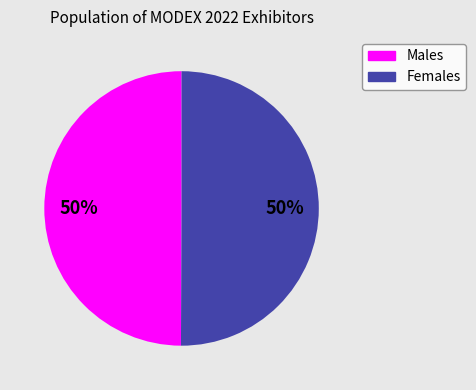

How many segments does this pie chart have?

2